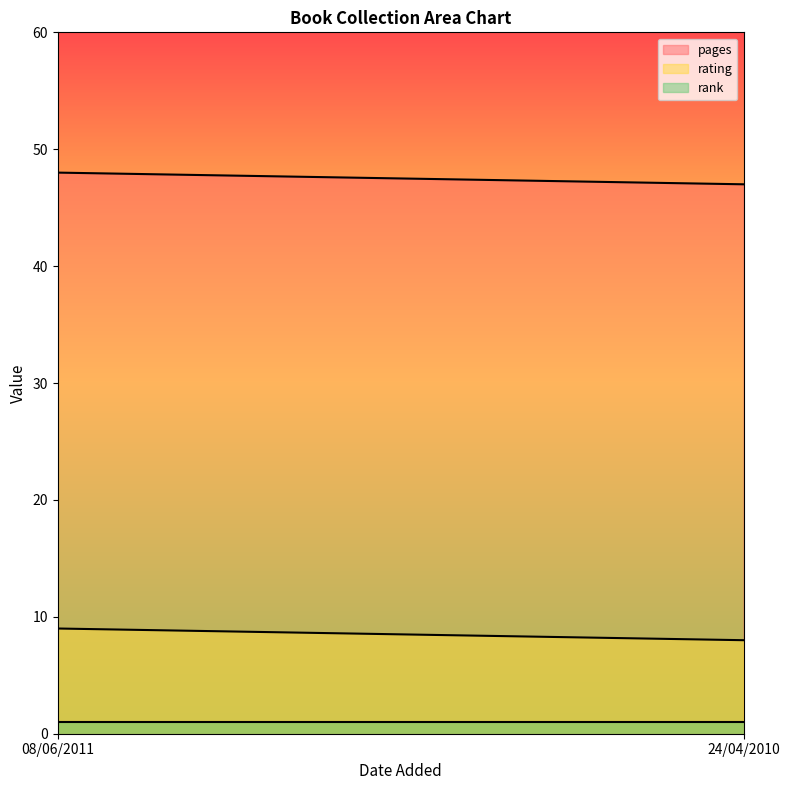

What is the label of the 1st point from the left?

08/06/2011